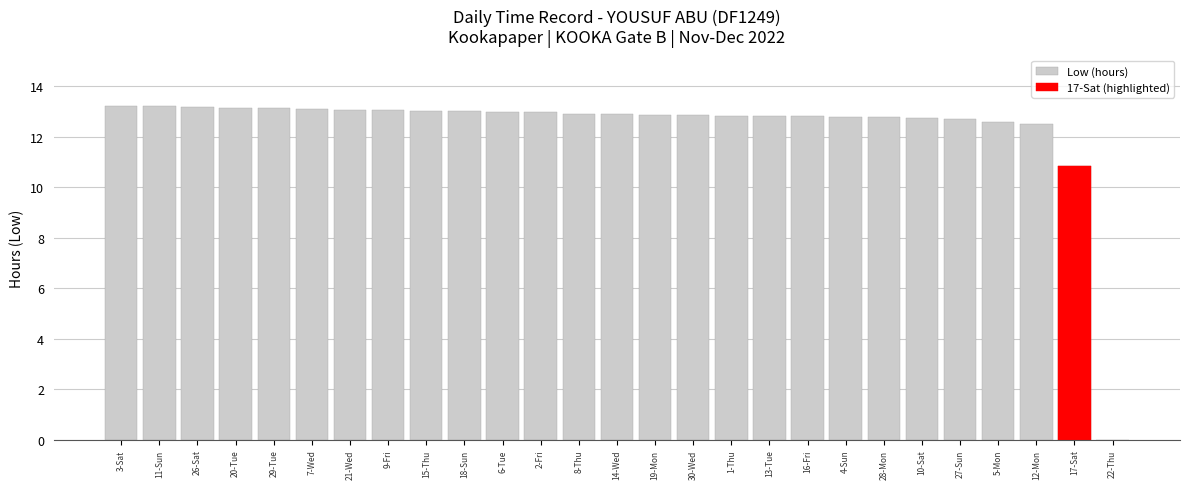

Reading left to right, what are all the values shown in this chart?

3-Sat=13.2	11-Sun=13.2	26-Sat=13.2	20-Tue=13.2	29-Tue=13.1	7-Wed=13.1	21-Wed=13.1	9-Fri=13.1	15-Thu=13.0	18-Sun=13.0	6-Tue=13.0	2-Fri=13.0	8-Thu=12.9	14-Wed=12.9	19-Mon=12.9	30-Wed=12.8	1-Thu=12.8	13-Tue=12.8	16-Fri=12.8	4-Sun=12.8	28-Mon=12.8	10-Sat=12.7	27-Sun=12.7	5-Mon=12.6	12-Mon=12.5	17-Sat=10.8	22-Thu=0.0